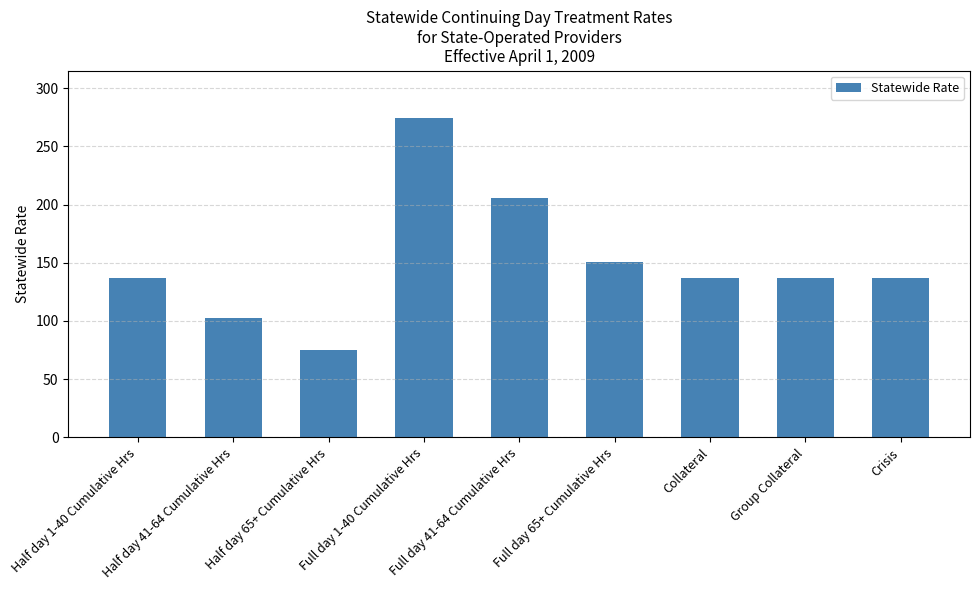

What is the value of the 2nd bar from the left?

102.8